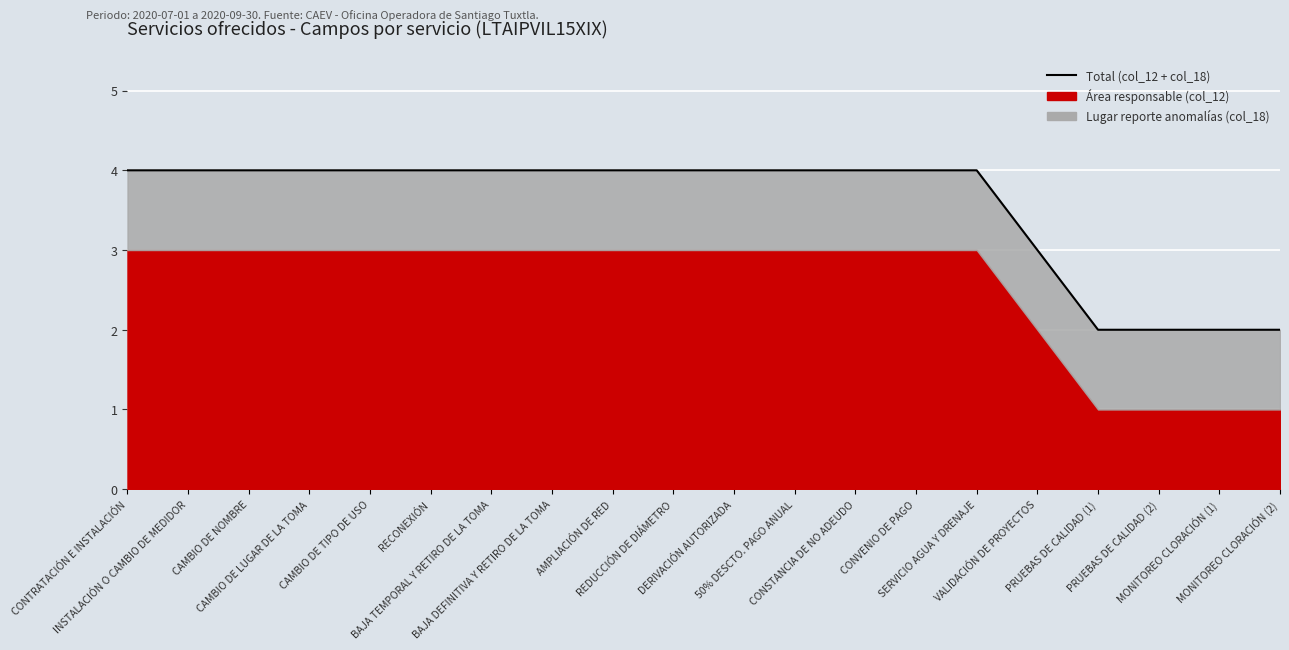

Does the chart display data point markers on the line(s)?

No